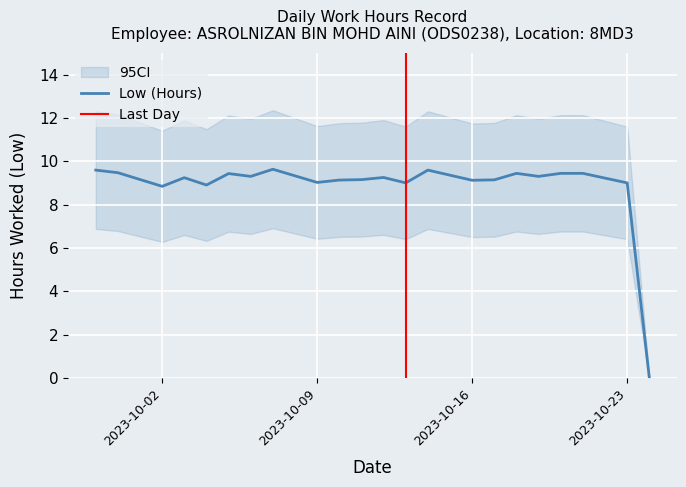

How many interior local valleys (lower than both neighbors) does the data have?

7